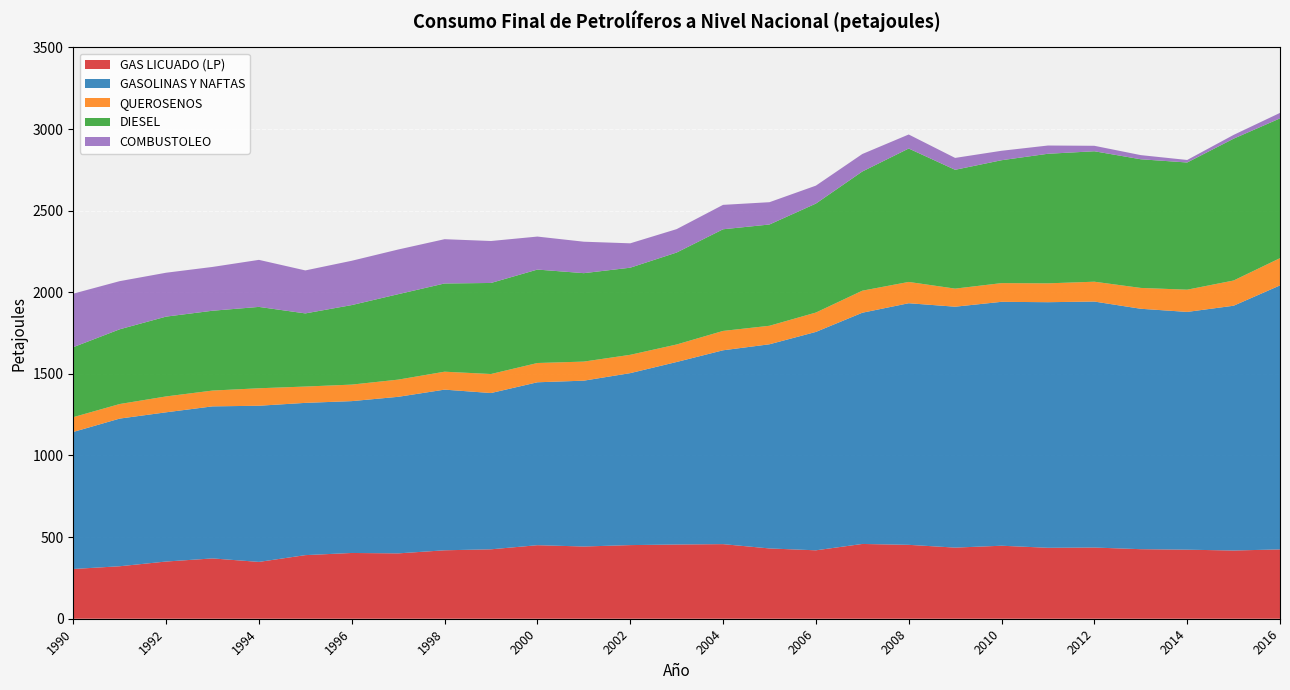

Reading left to right, transcribe all the data shown in this chart.

GAS LICUADO (LP): 304.7	321.5	350.4	369.5	348.2	389.6	402.9	400.3	419.3	425.3	450.5	442.5	451.1	454.7	457.0	430.6	419.2	458.1	452.8	435.8	447.2	434.6	436.2	426.1	423.0	417.9	424.8
GASOLINAS Y NAFTAS: 839.6	904.6	914.2	931.5	956.7	932.8	930.2	959.1	984.2	957.3	998.1	1016.0	1053.5	1118.1	1187.6	1250.8	1337.9	1416.5	1480.1	1475.8	1494.2	1504.5	1507.0	1472.8	1456.6	1499.6	1617.3
QUEROSENOS: 90.6	89.2	97.2	96.8	107.1	100.0	101.2	105.3	109.9	116.5	118.1	116.8	112.2	107.2	118.6	113.4	118.6	135.0	130.4	110.8	114.6	115.5	121.5	127.7	136.2	154.5	166.9
DIESEL: 428.7	457.8	488.9	489.1	498.4	448.1	487.2	523.4	540.5	557.8	572.4	541.8	533.7	563.3	622.8	620.4	667.6	730.1	817.4	727.9	752.9	793.8	799.1	788.2	779.2	868.9	856.3
COMBUSTOLEO: 327.9	294.9	268.9	268.3	288.2	263.3	271.5	273.7	271.3	257.0	202.2	192.7	149.4	143.4	149.6	136.7	109.9	107.2	85.9	72.8	57.9	50.5	33.5	25.4	15.5	23.1	33.6